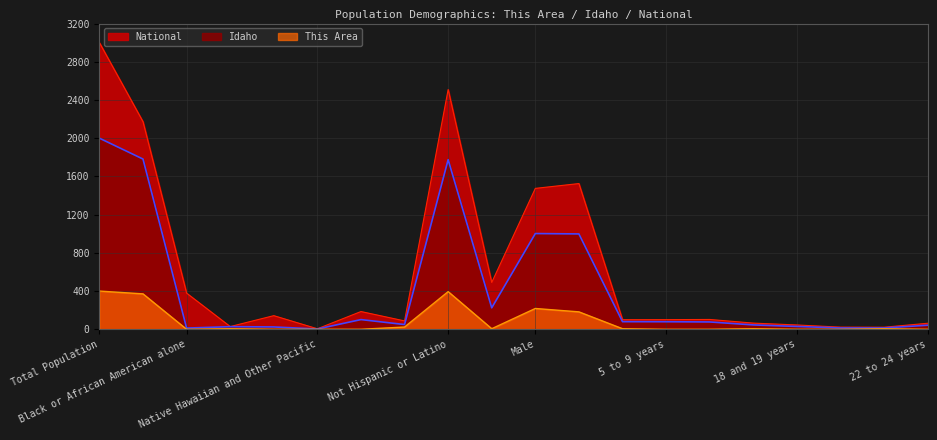

How many categories are shown in the chart?

20